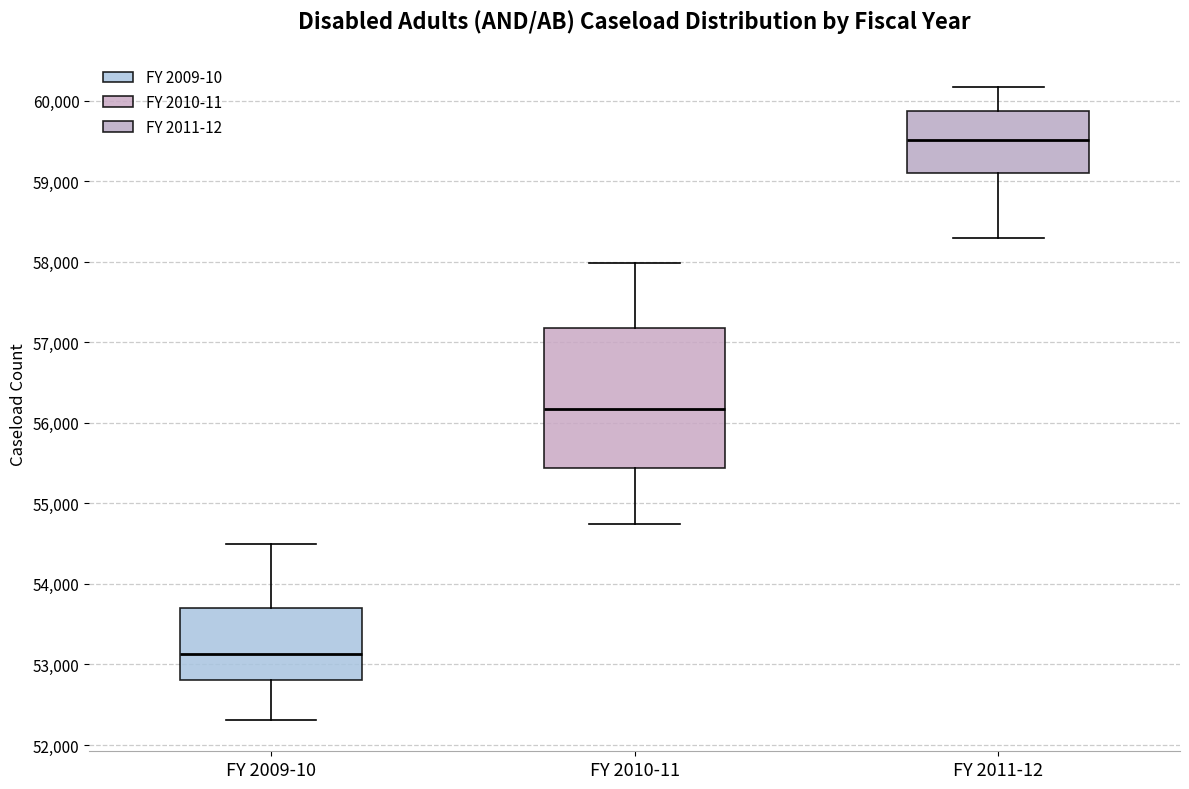

Which box is the tallest, from its lower edge to its upper edge?

FY 2010-11